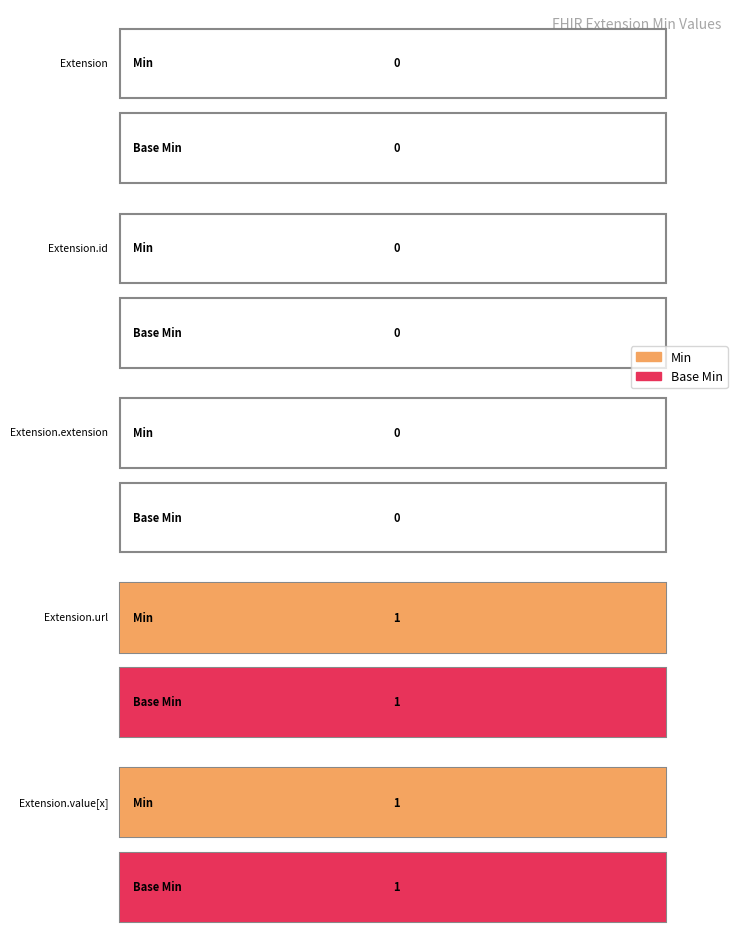

How many series are shown in this chart?

2